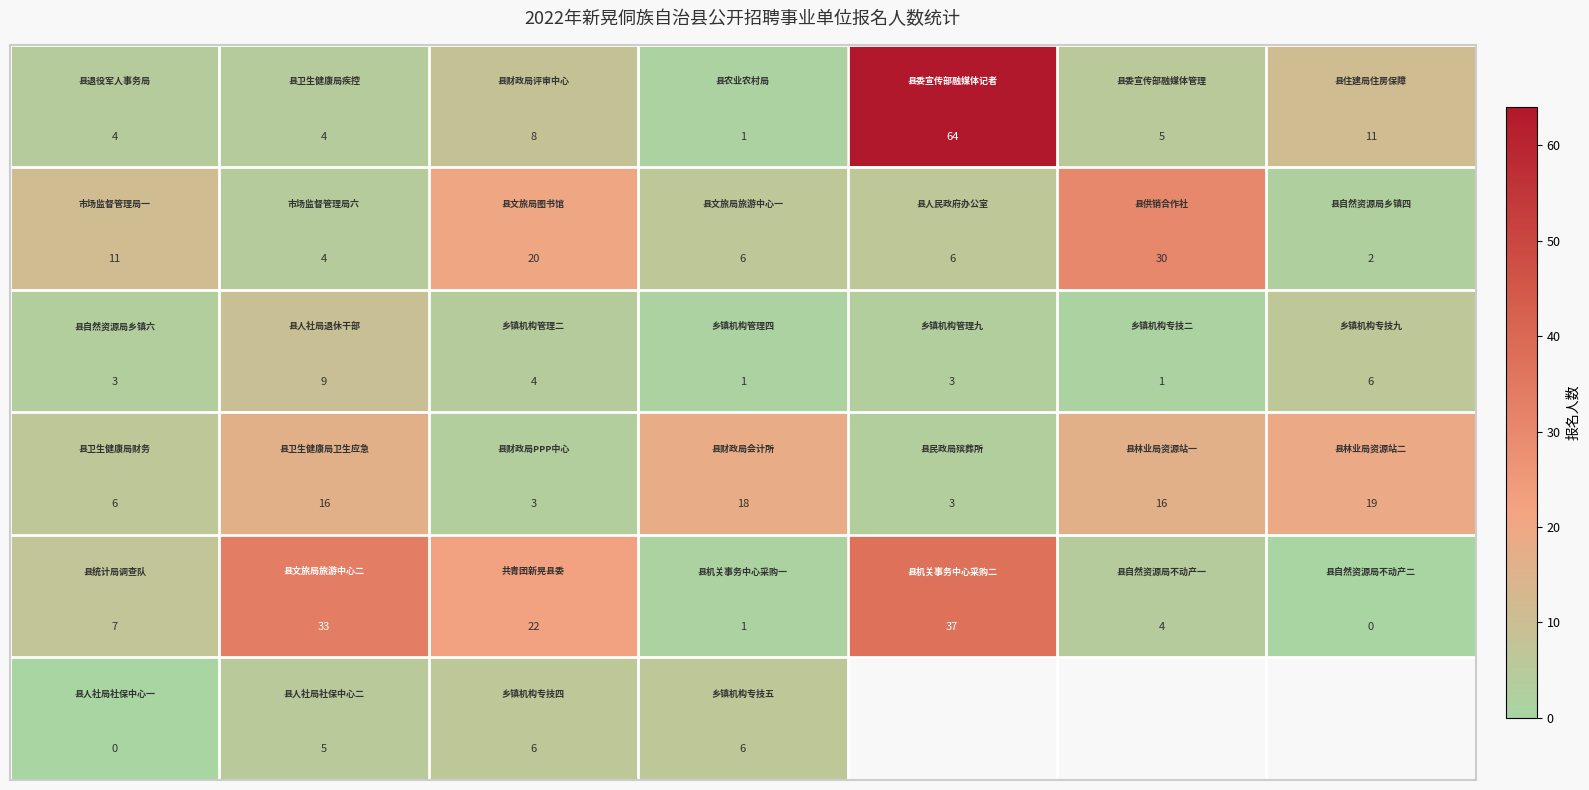

Between 6 and 1, which is larger?

6